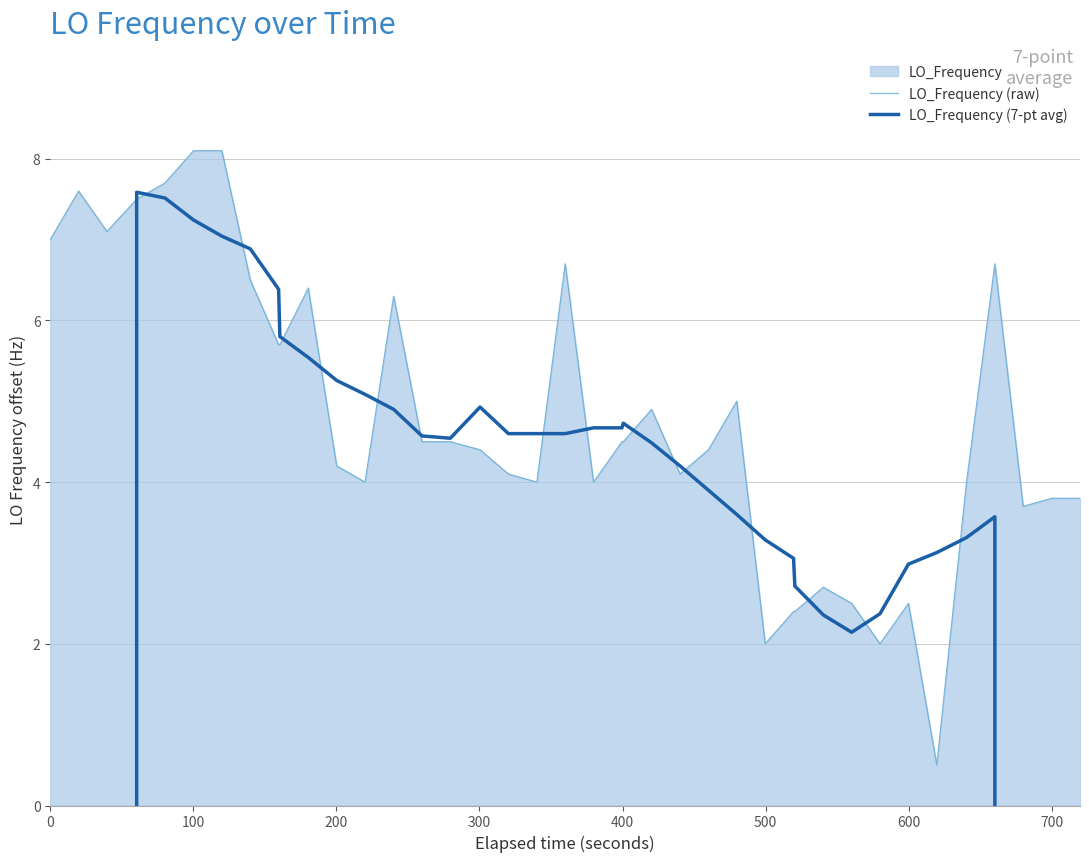

True or false: LO_Frequency (raw) and LO_Frequency (7-pt avg) intersect in this chart.

True